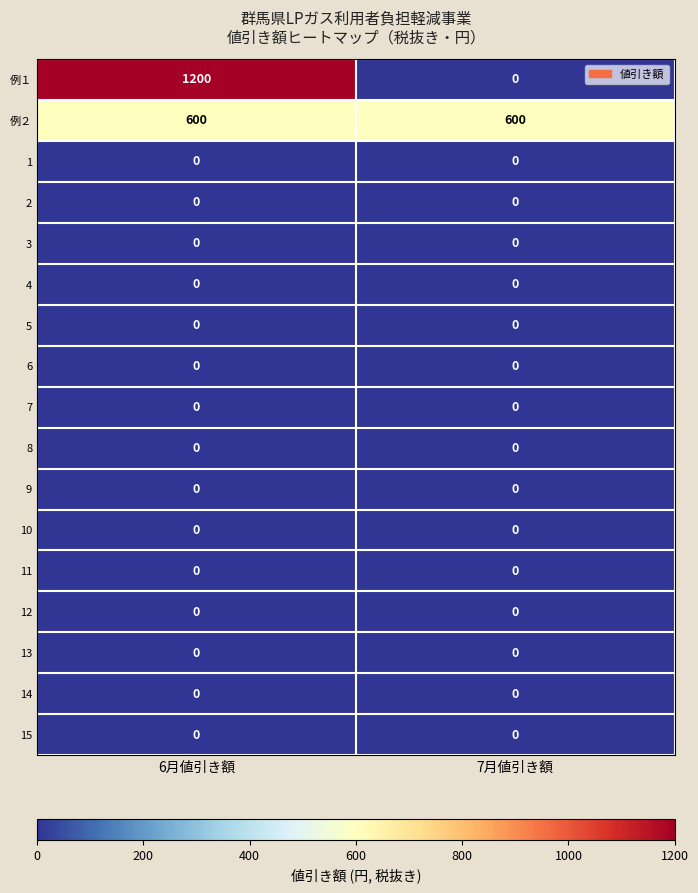

What is the maximum value for 例２?

600